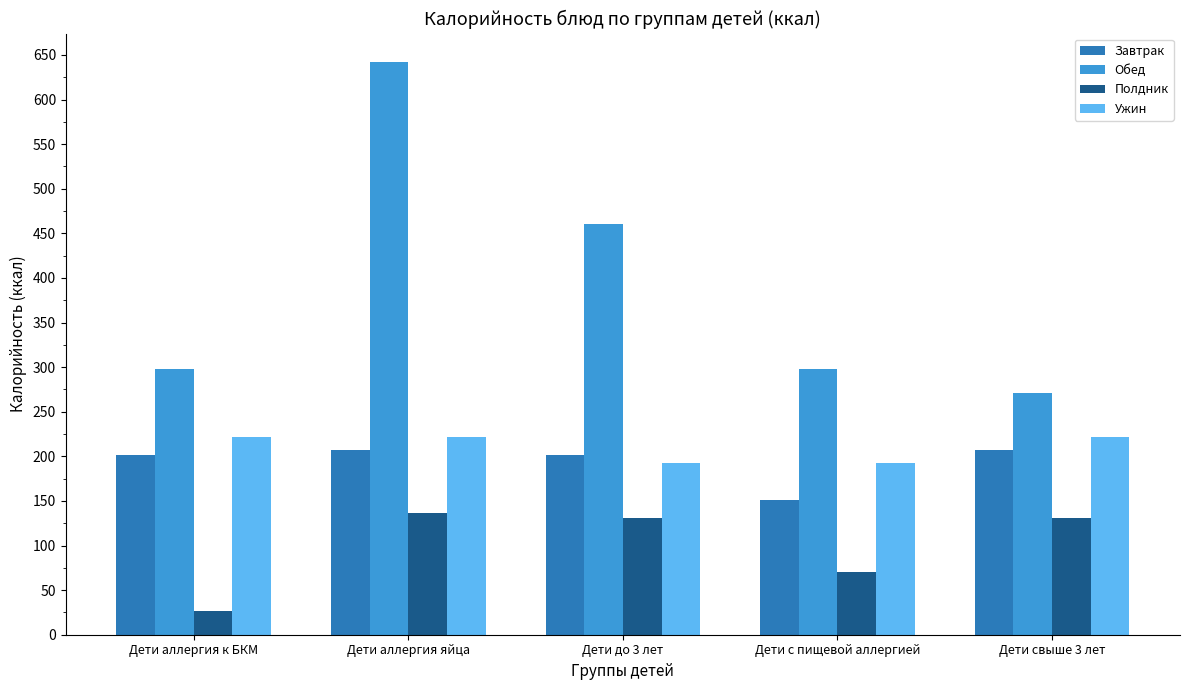

What is the greatest value displayed?

641.8